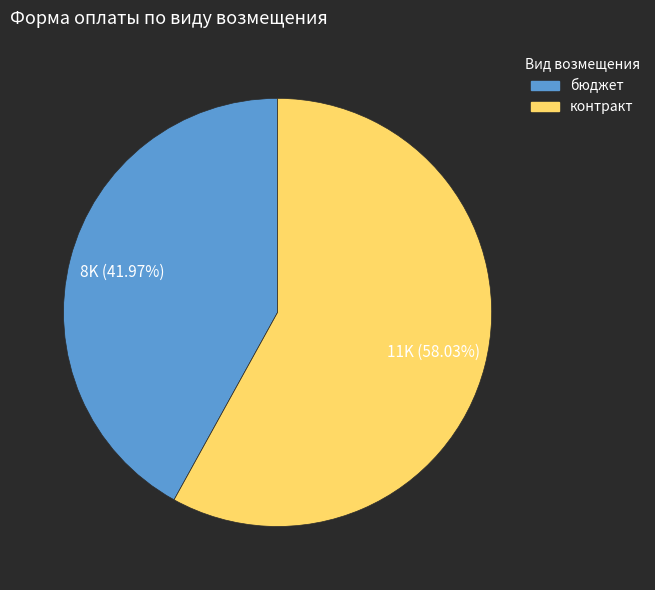

What percentage is NOT represented by контракт?

42.0%